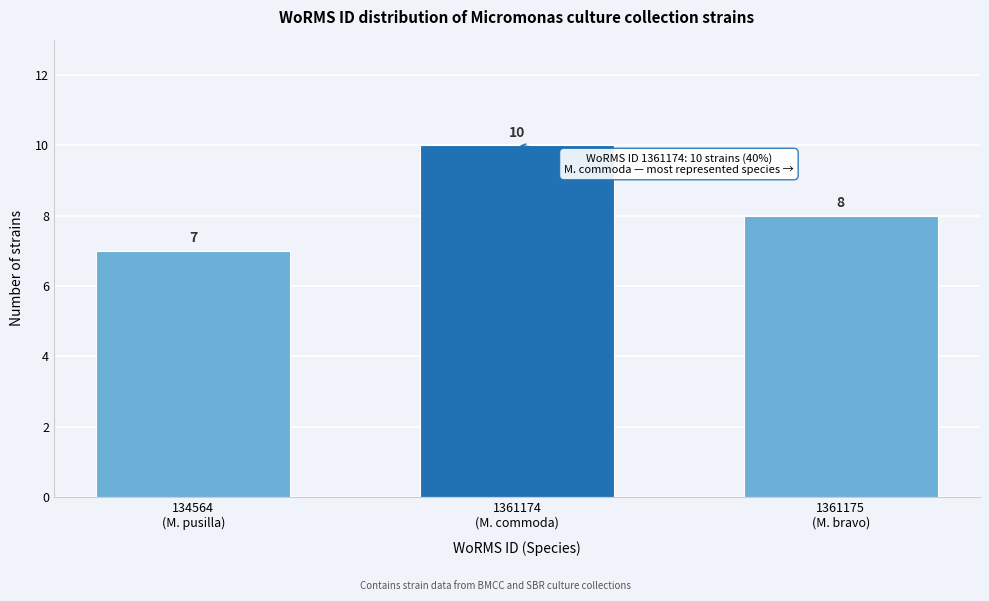

Reading right to left, list all the values displayed in this chart.

8	10	7